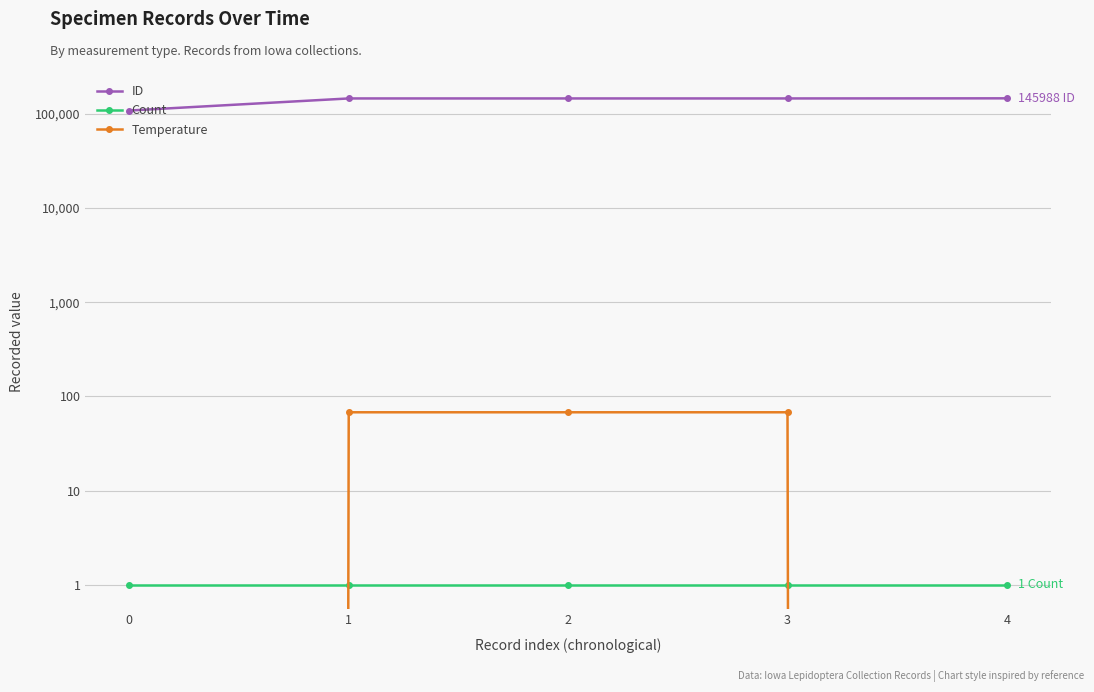

What is the sum of all Count values?

5